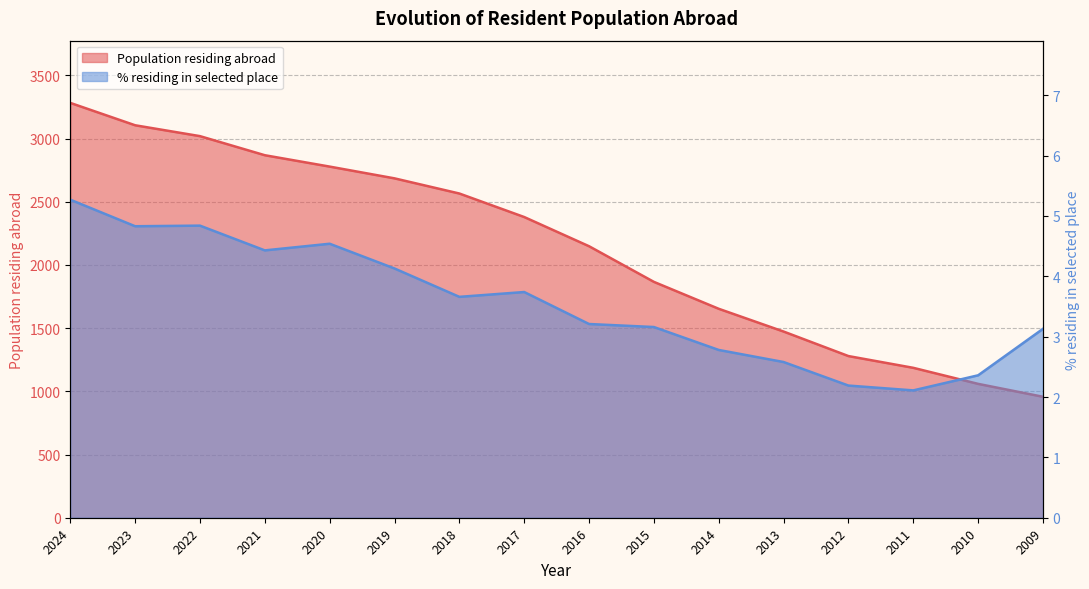

Which series has the largest total across all categories?

Population residing abroad